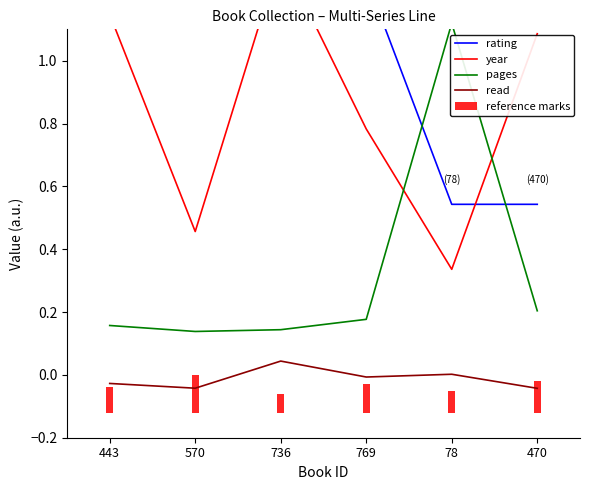

How many rating values are between 0 and 1?

2